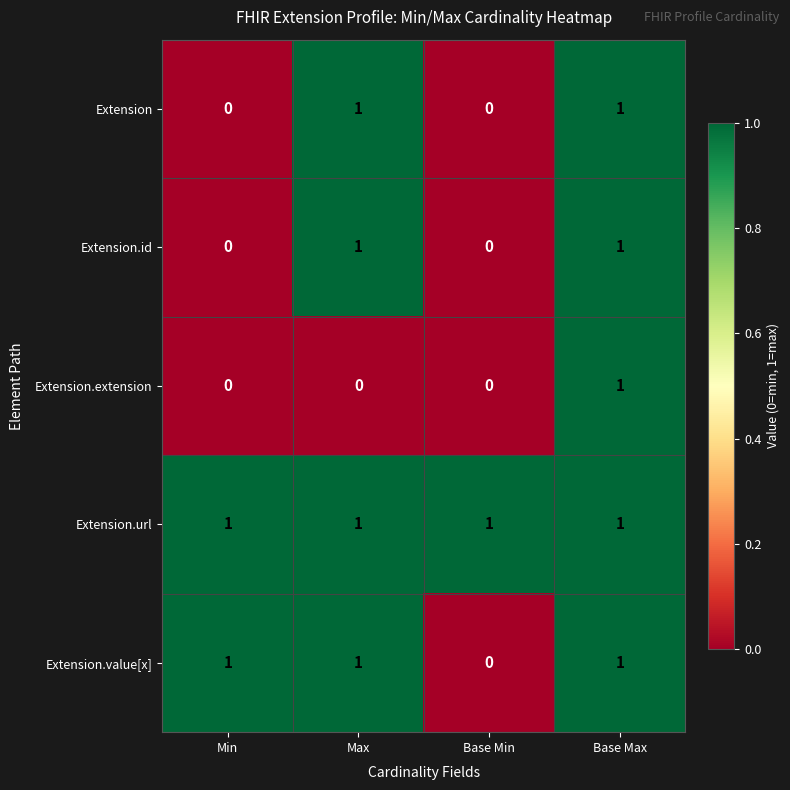

Is the value of Extension.id at Base Max greater than the value of Extension.extension at Max?

Yes